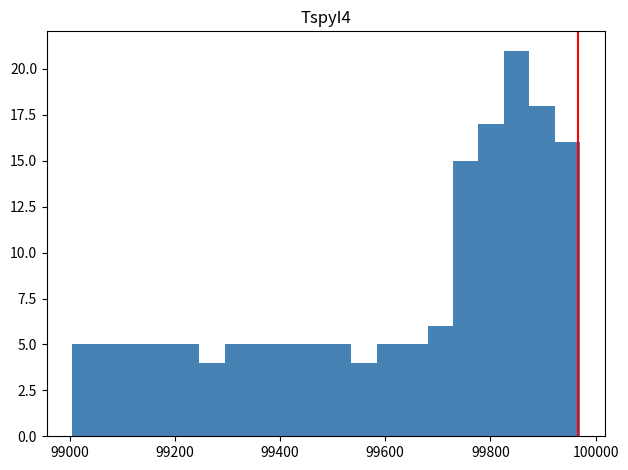

Read against the x-axis, roughly where is the centre of the tallest bar?

99840